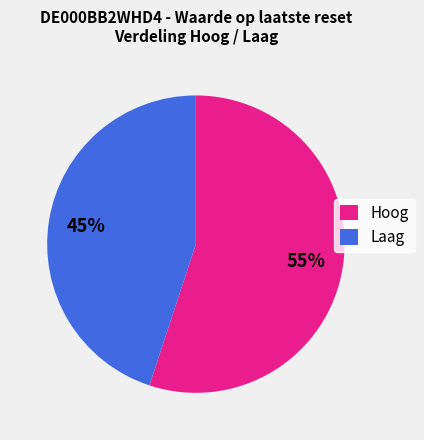

Which category has the smallest portion of the pie?

Laag